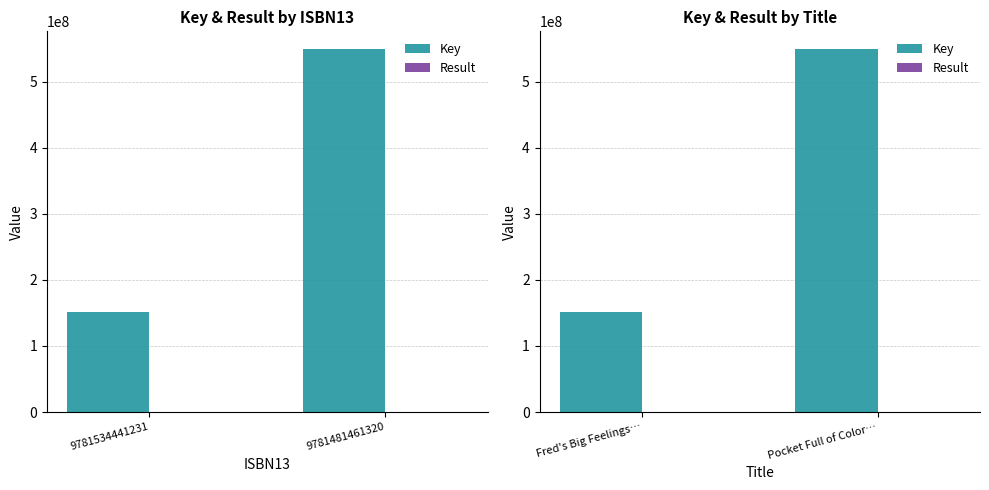

What is the value of the Result bar at the 1st from the left?

1